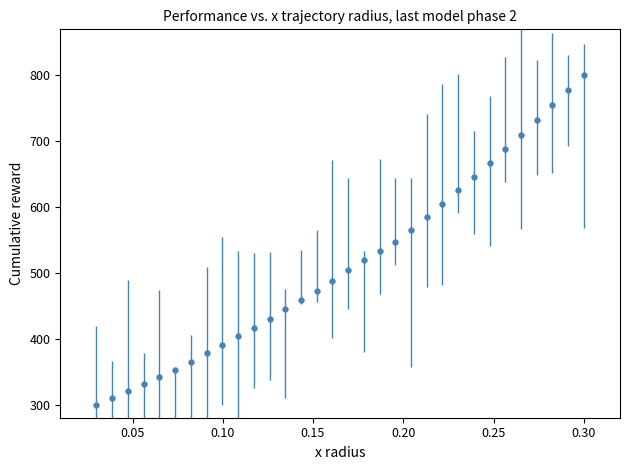

What is the maximum value shown in the chart?

800.0